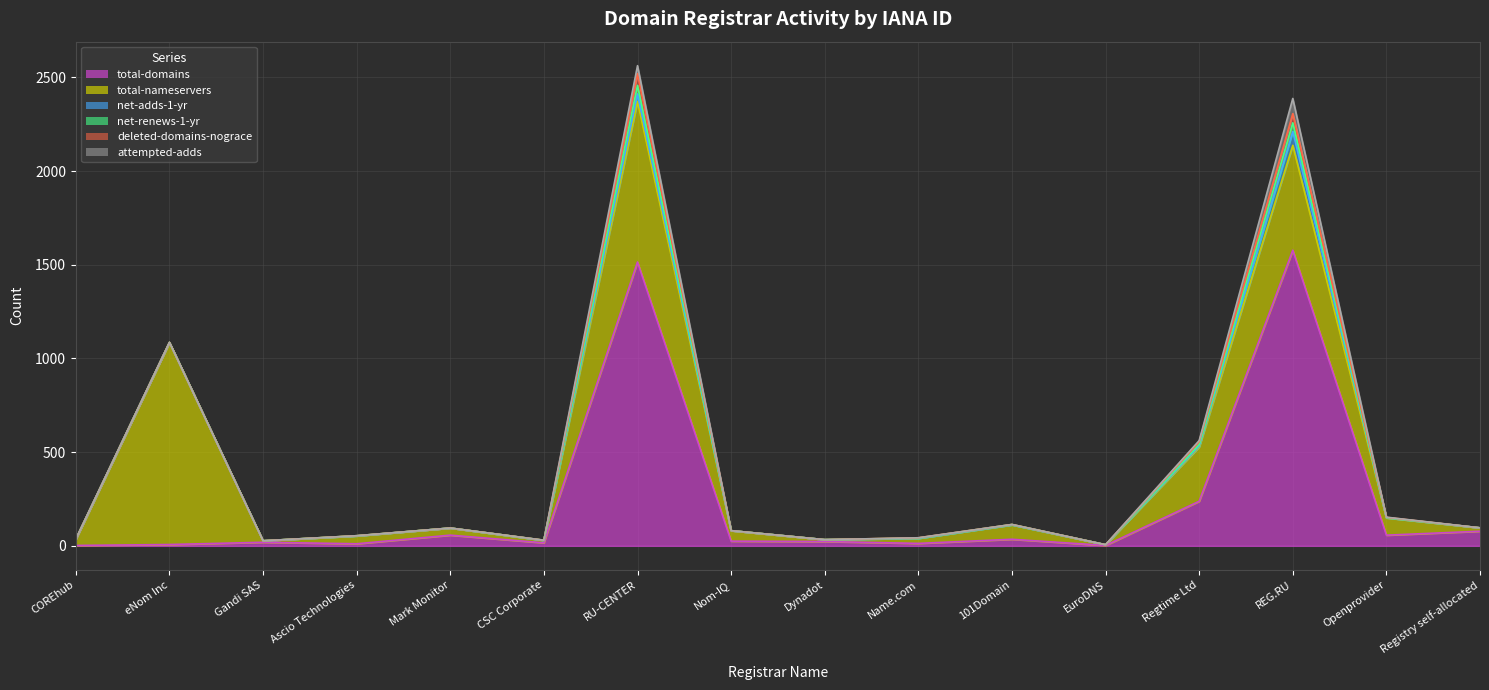

What are all the series names shown in the legend?

total-domains, total-nameservers, net-adds-1-yr, net-renews-1-yr, deleted-domains-nograce, attempted-adds